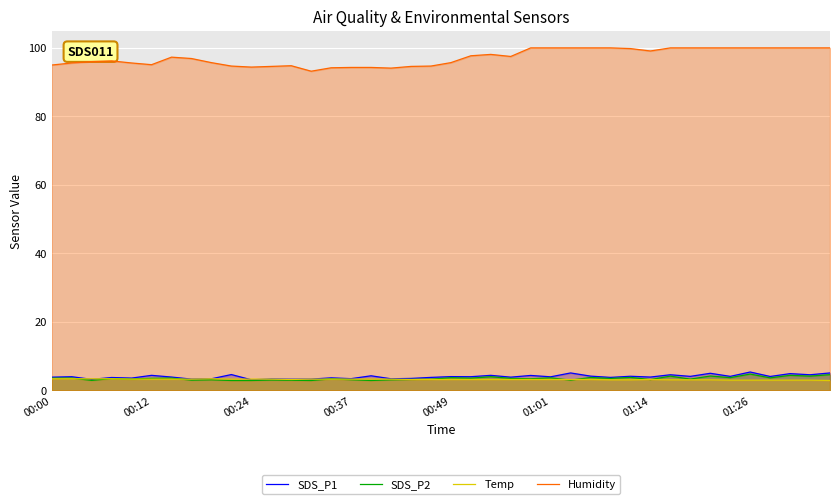

How many data points in Temp are above 3?

34